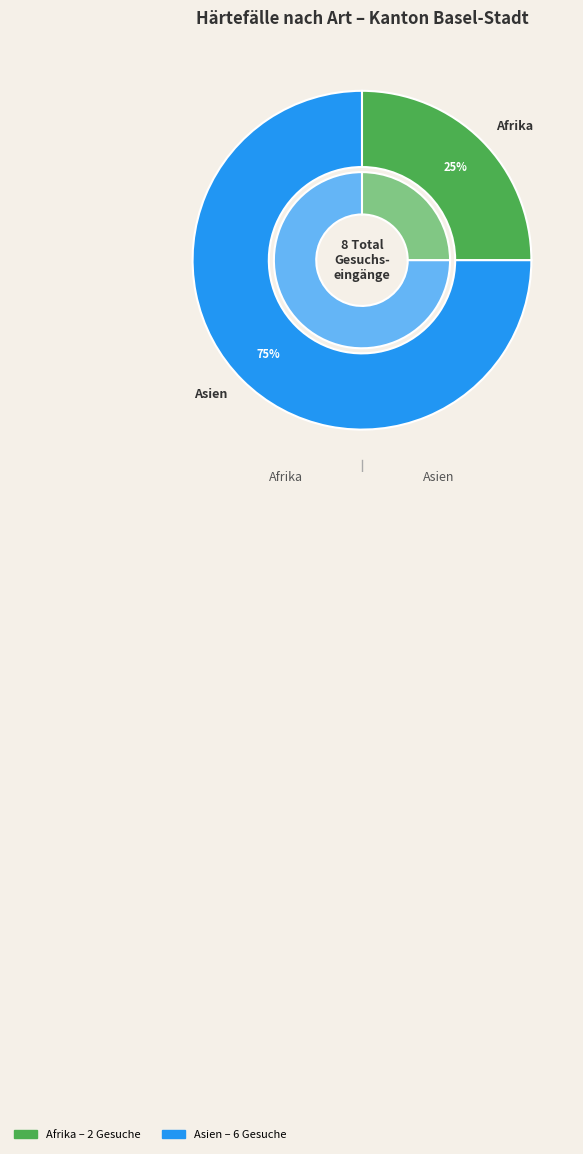

True or false: Asien accounts for 75% of the total.

True